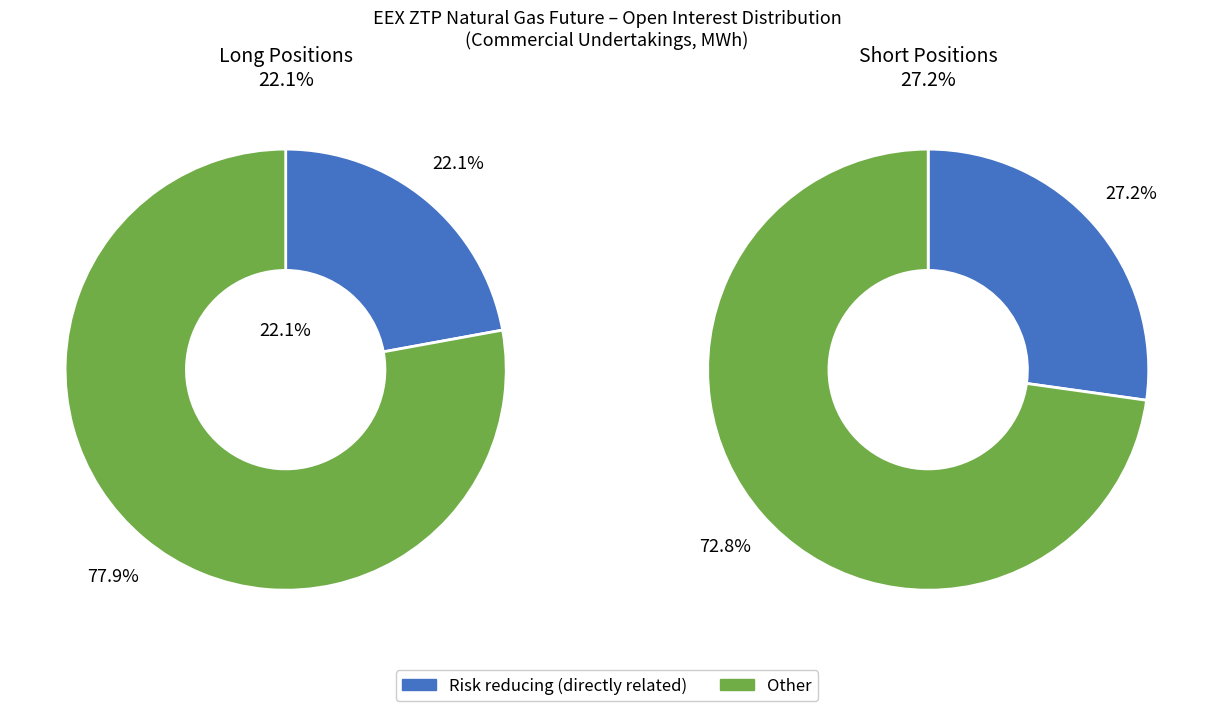

Which slice is the smallest?

Risk reducing directly related to commercial